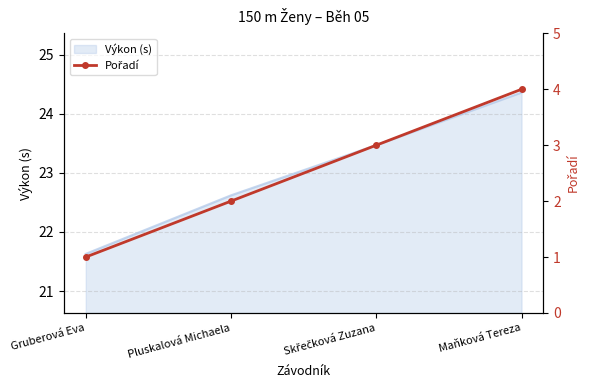

At which label is Výkon (s) closest to 22?

Gruberová Eva